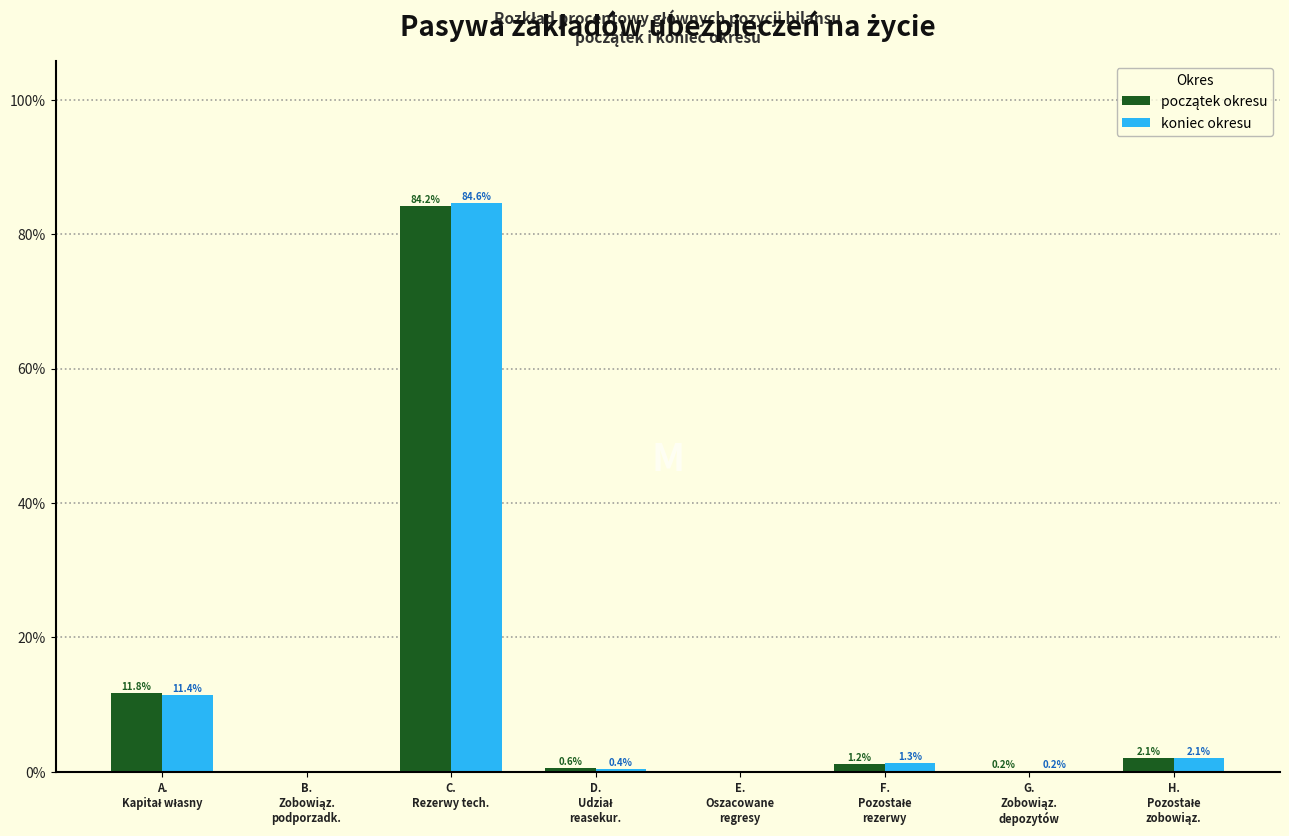

What is the sum of all koniec okresu values?

100.0